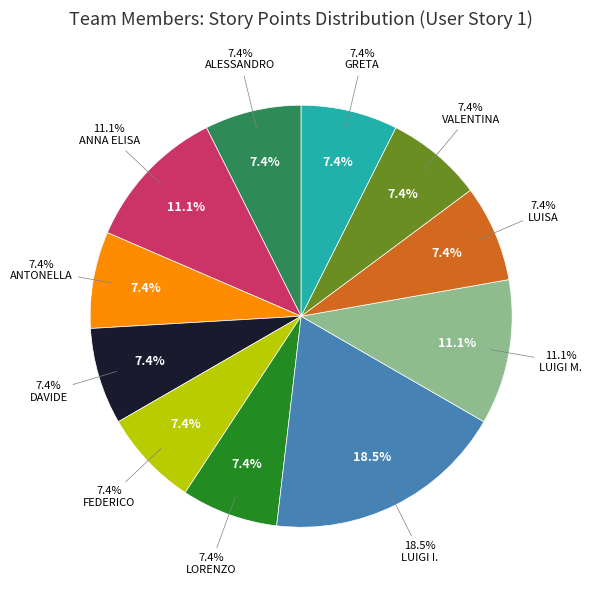

Which category has the biggest portion of the pie?

LUIGI I.